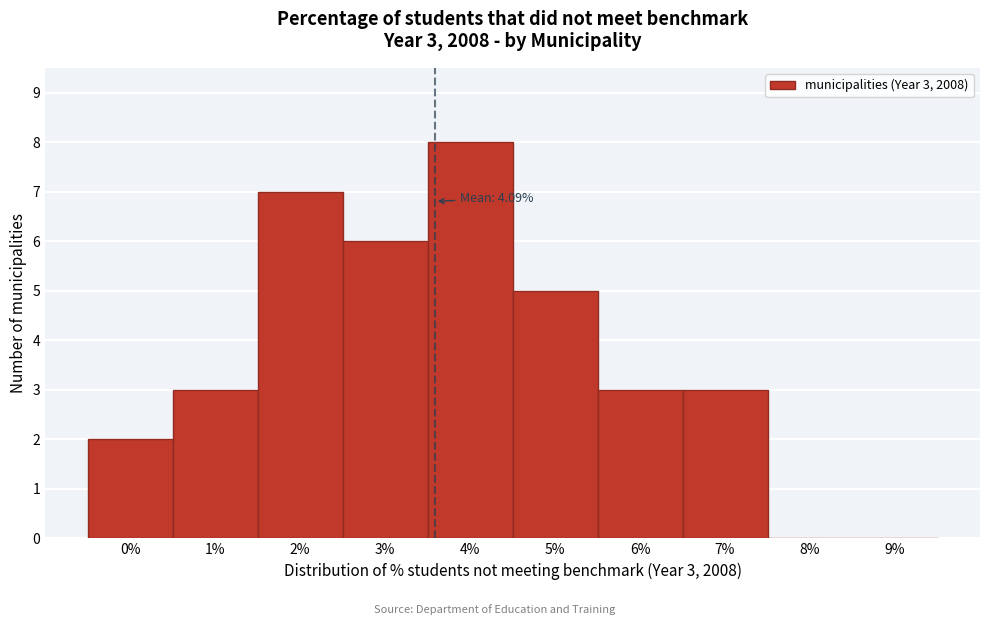

Reading right to left, list all the values displayed in this chart.

9%=0	8%=0	7%=3	6%=3	5%=5	4%=8	3%=6	2%=7	1%=3	0%=2